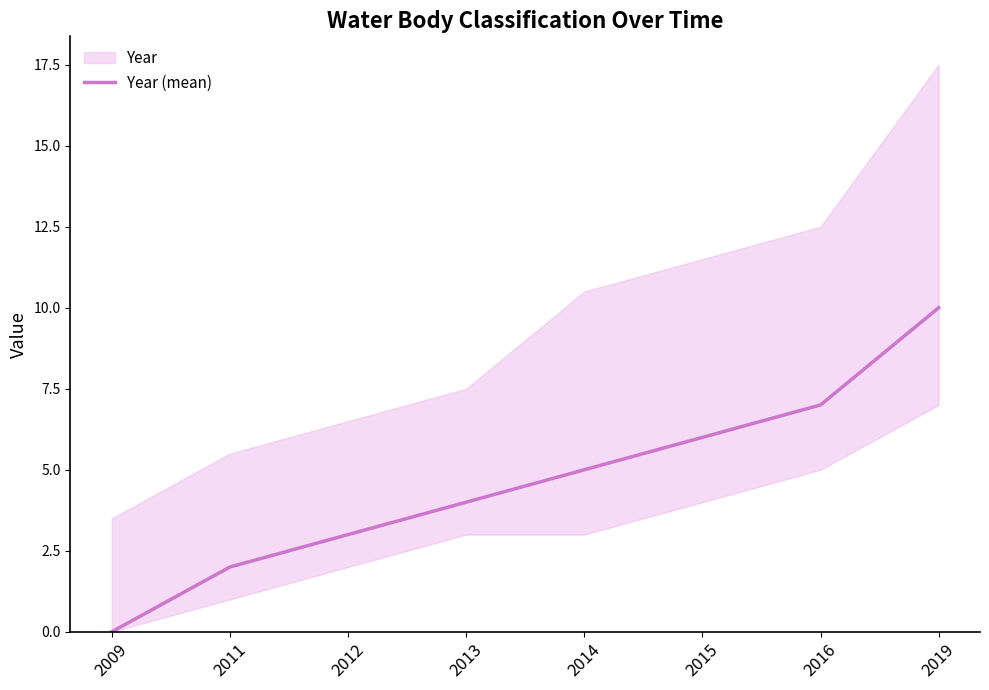

Read the value at 2015.

6